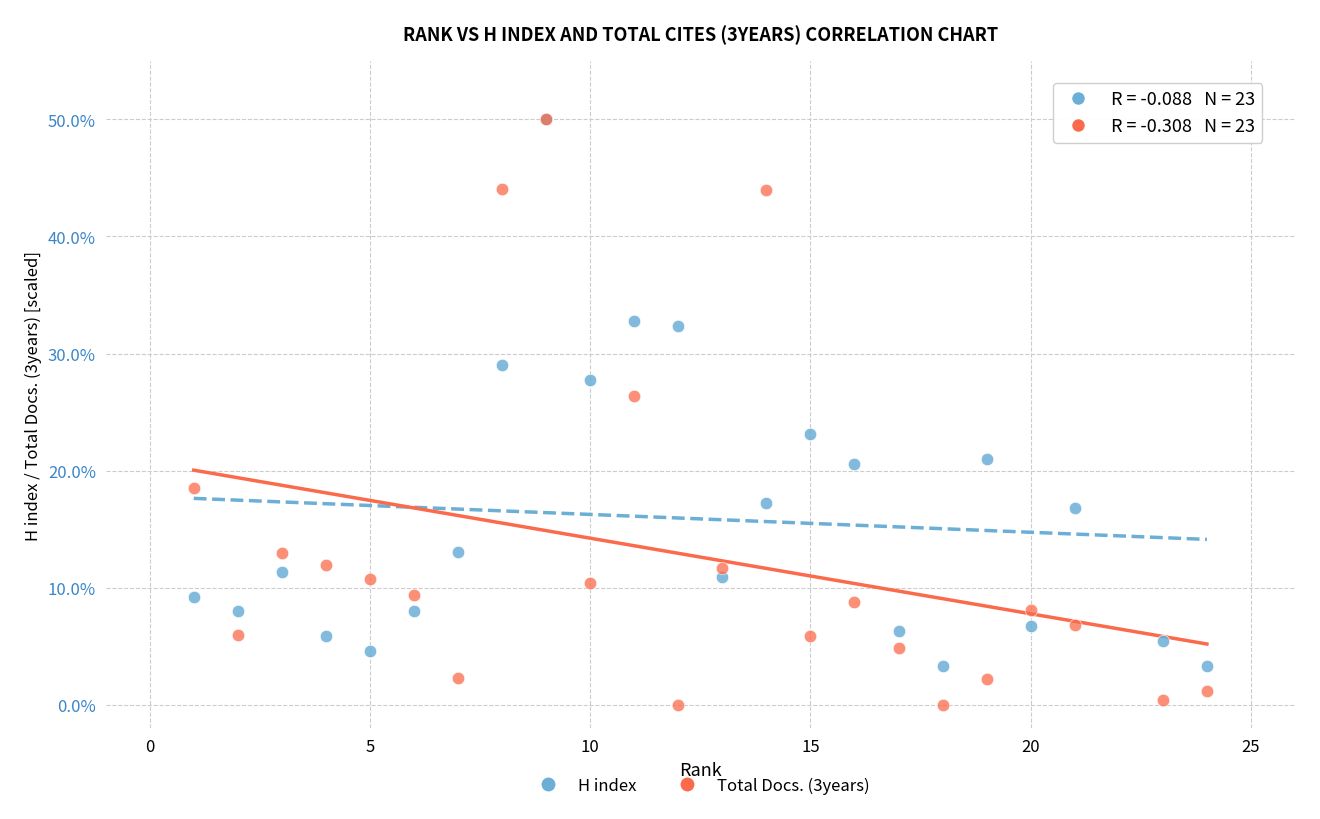

What are all the series names shown in the legend?

H index, Total Docs. (3years)